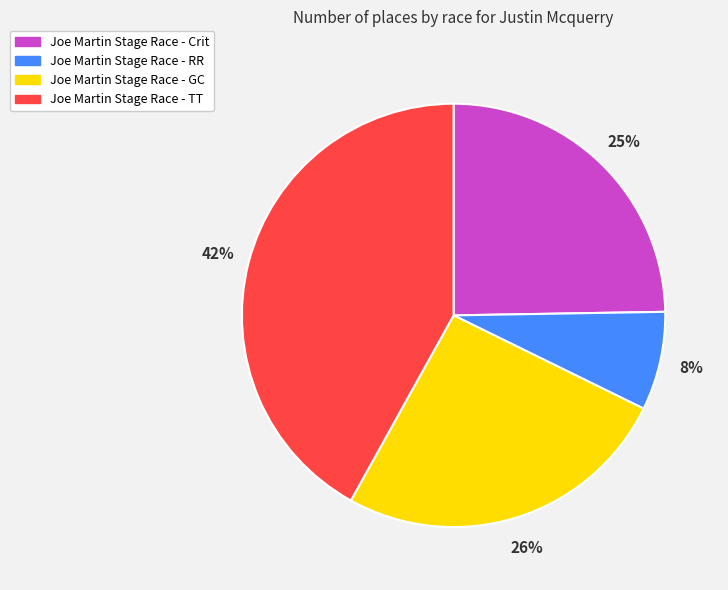

Is the sum of Joe Martin Stage Race - RR and Joe Martin Stage Race - GC greater than half?

No